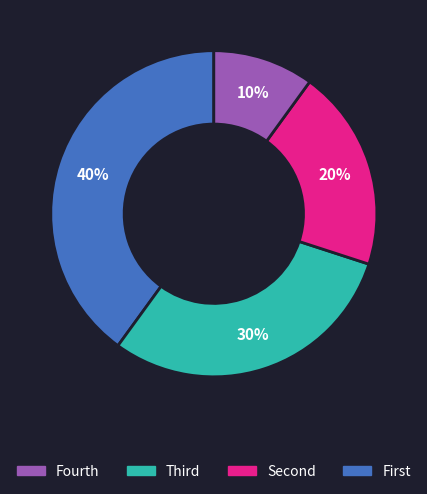

Is there any slice that represents more than half of the pie?

No